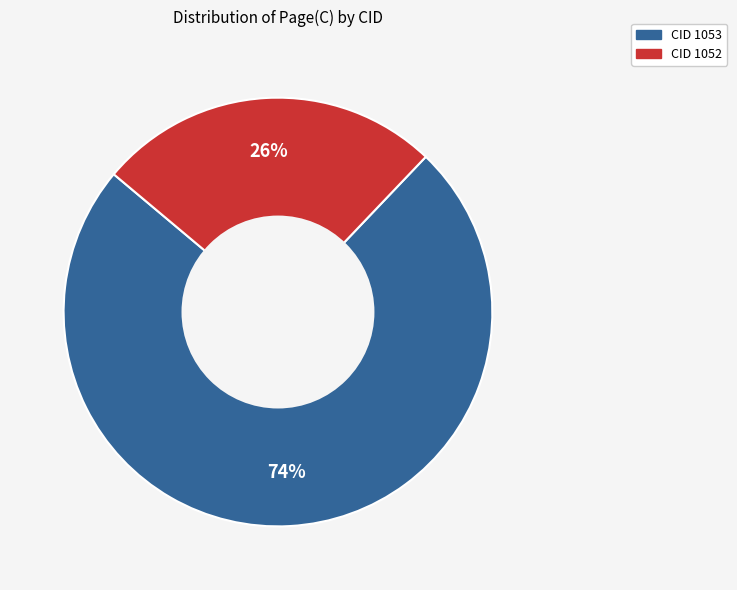

What is the largest slice in the pie chart?

CID 1053